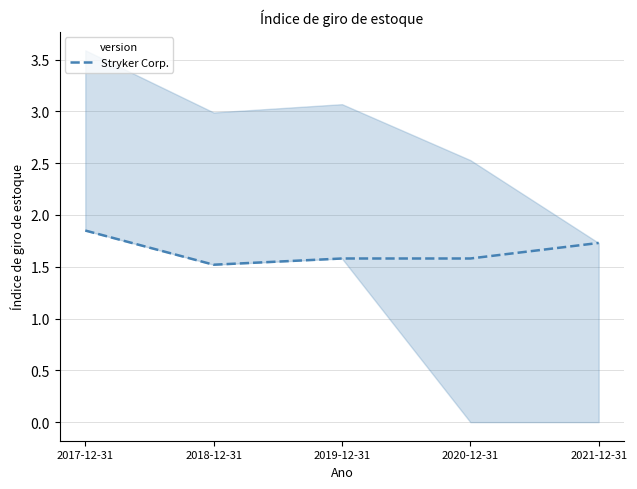

What is the difference between the second highest and second lowest values?

0.1